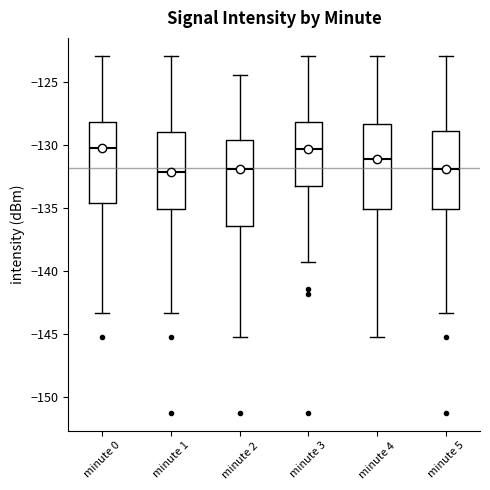

Where is the upper edge of the box for minute 0 on the y-axis? The values are not printed on the chart, so give them approximately, as read against the axis.

-128.0